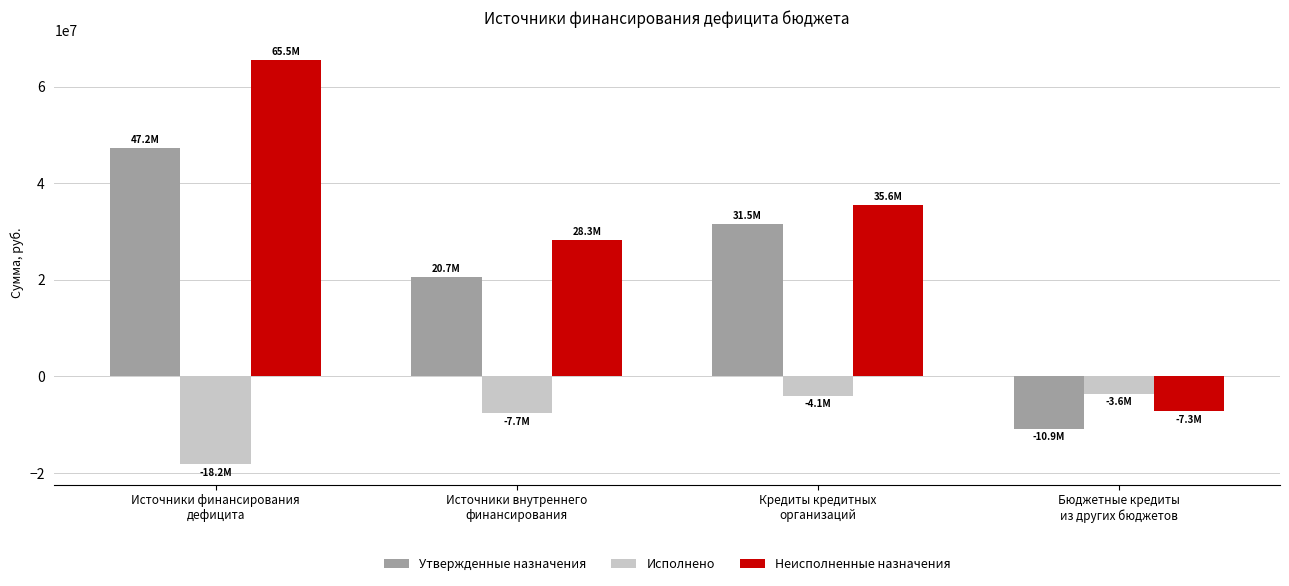

Between Источники финансирования
дефицита and Источники внутреннего
финансирования, which series saw the biggest shift?

Неисполненные назначения